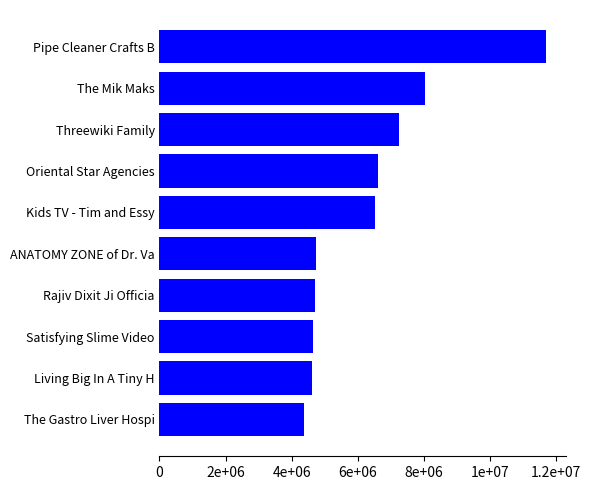

At which label is the value closest to 8030000?

The Mik Maks